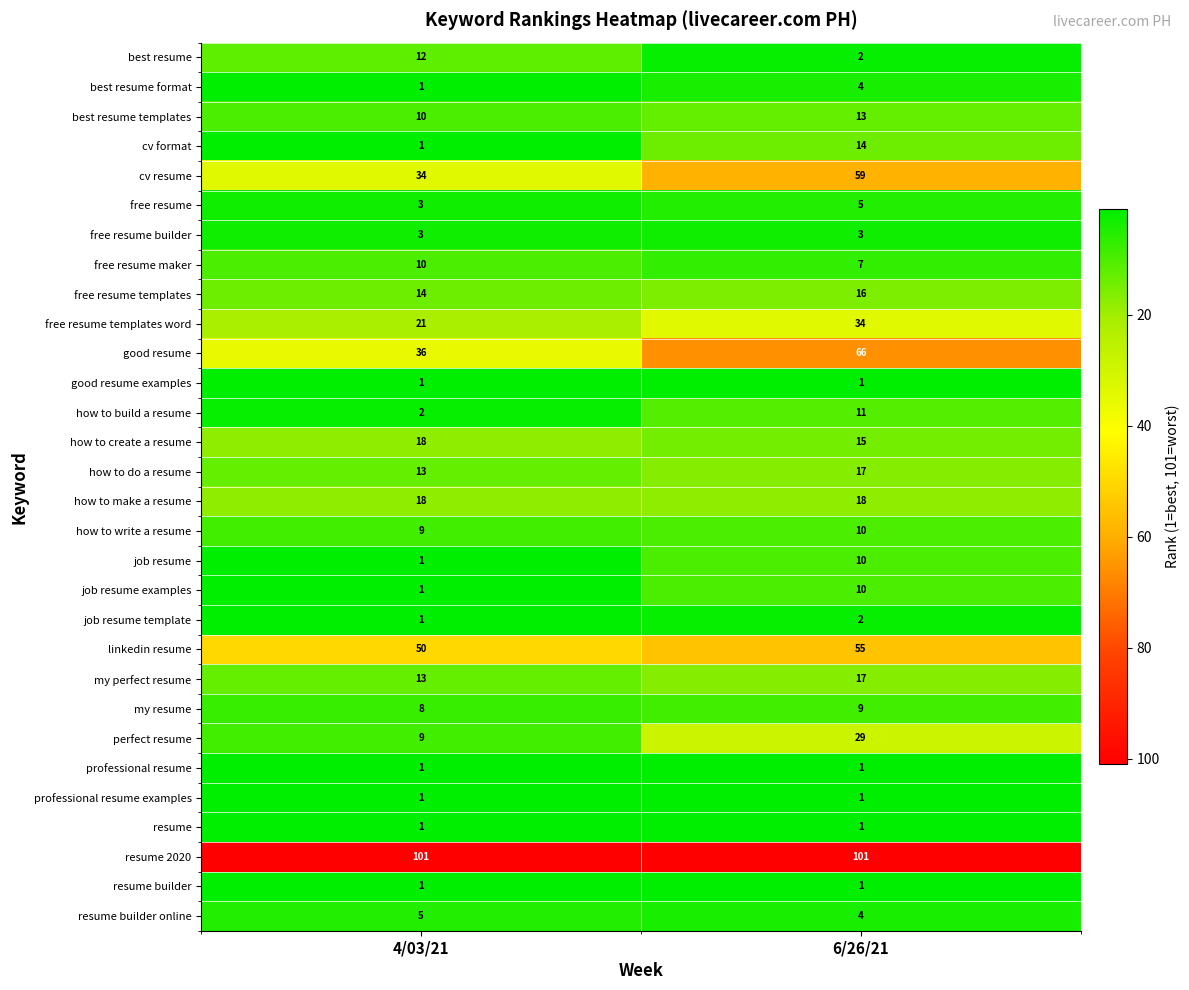

The value of free resume templates at 6/26/21 is 27. True or false?

False